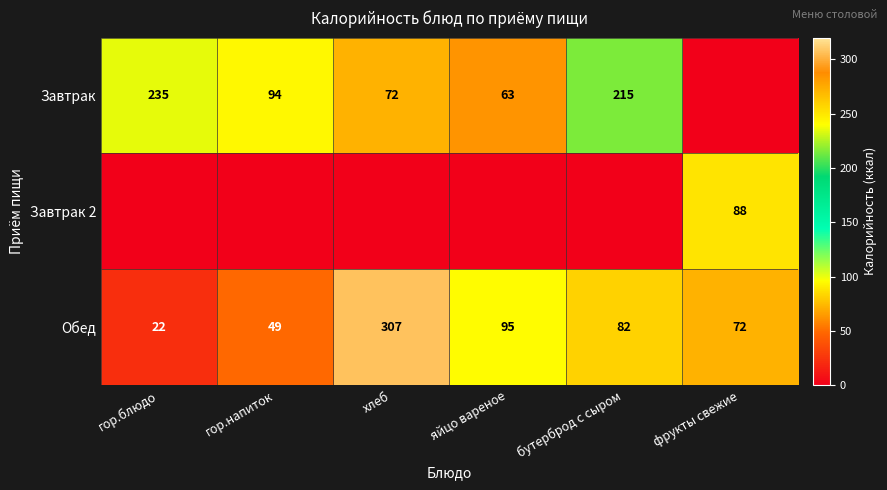

The Завтрак series shows 63 at яйцо вареное. True or false?

True